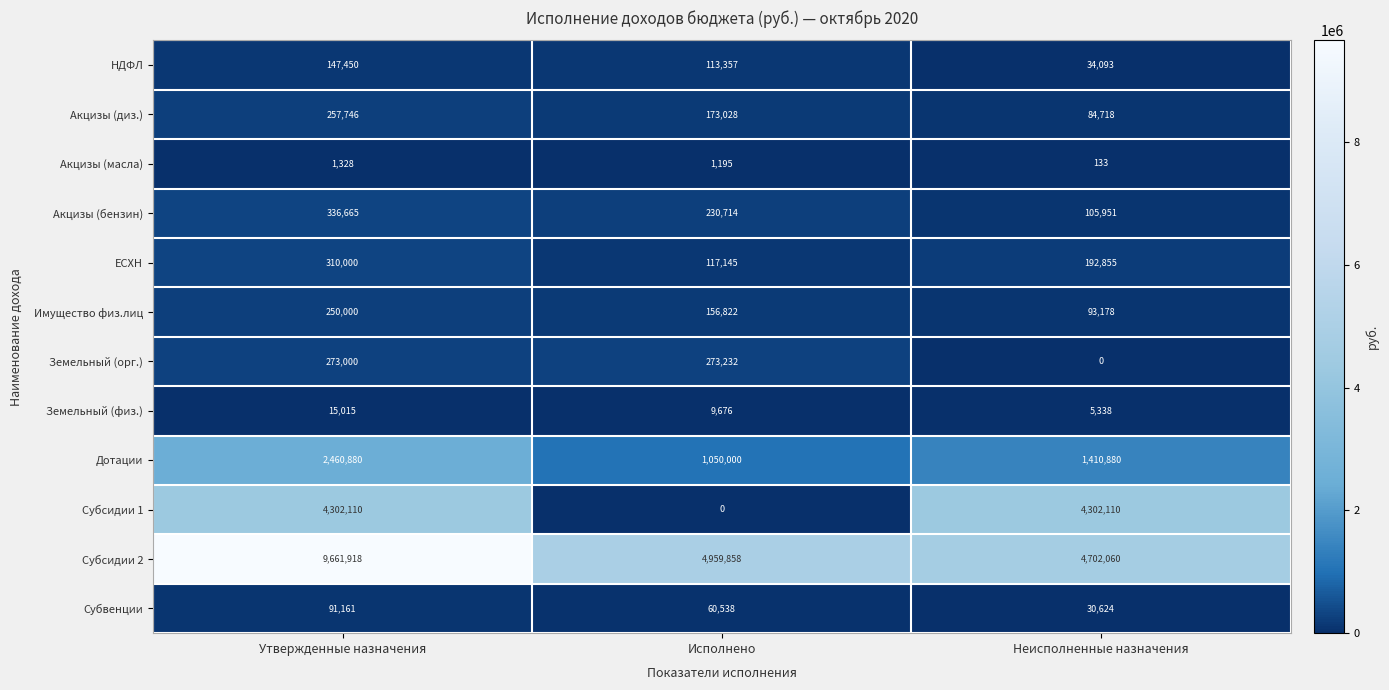

What is the difference between the highest and lowest values at Утвержденные назначения?

9660590